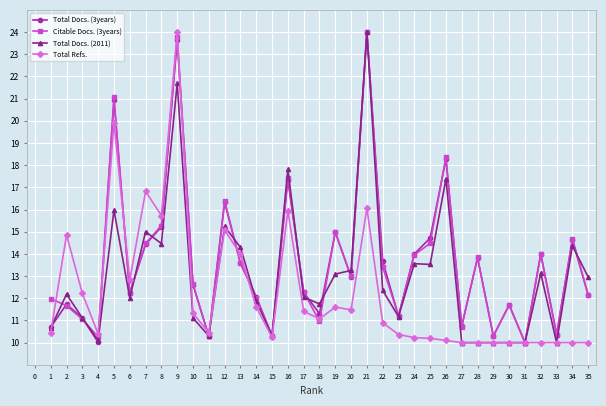

What is the value of the Total Docs. (3years) point at the 18th from the left?

11.3